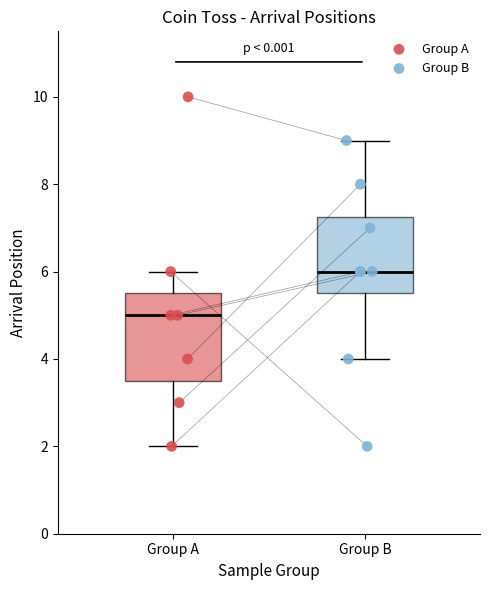

Which box's median line is the highest?

Group B